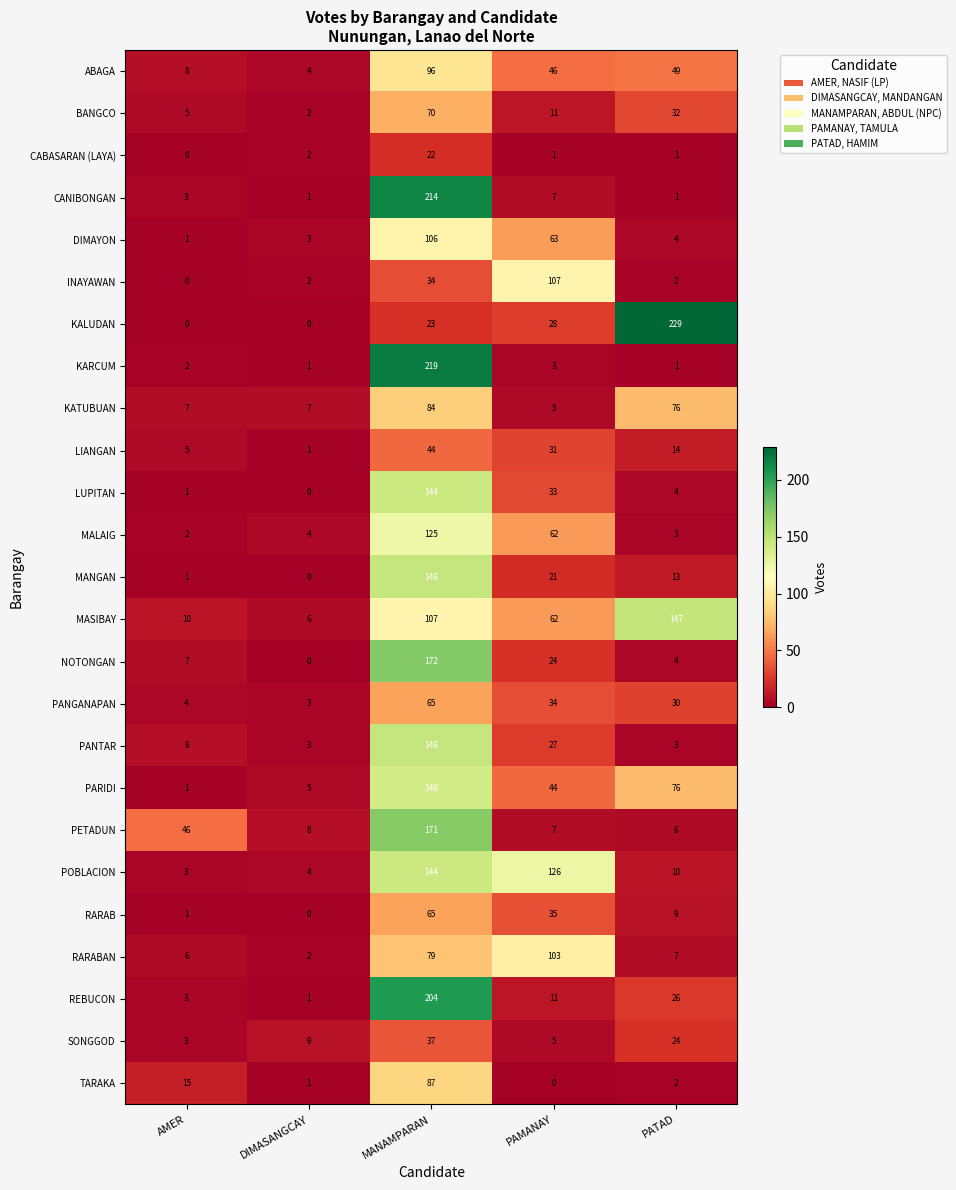

How many series are shown in this chart?

25